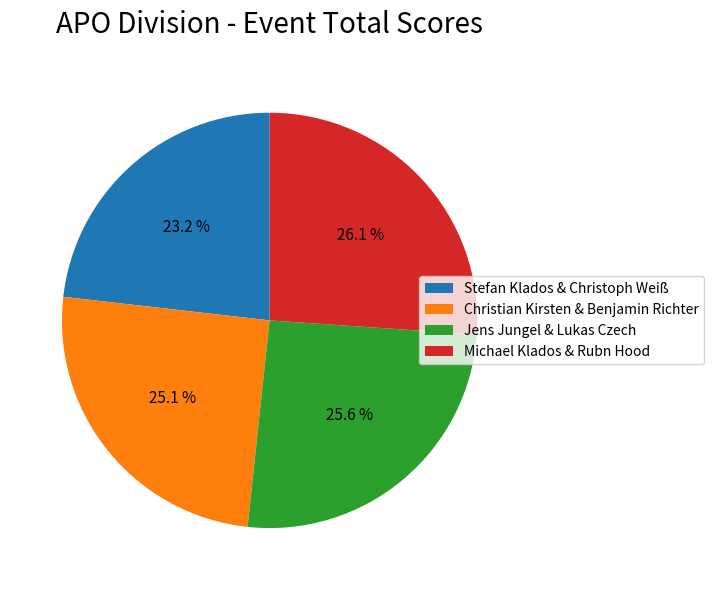

Which category has the smallest portion of the pie?

Stefan Klados & Christoph Weiß